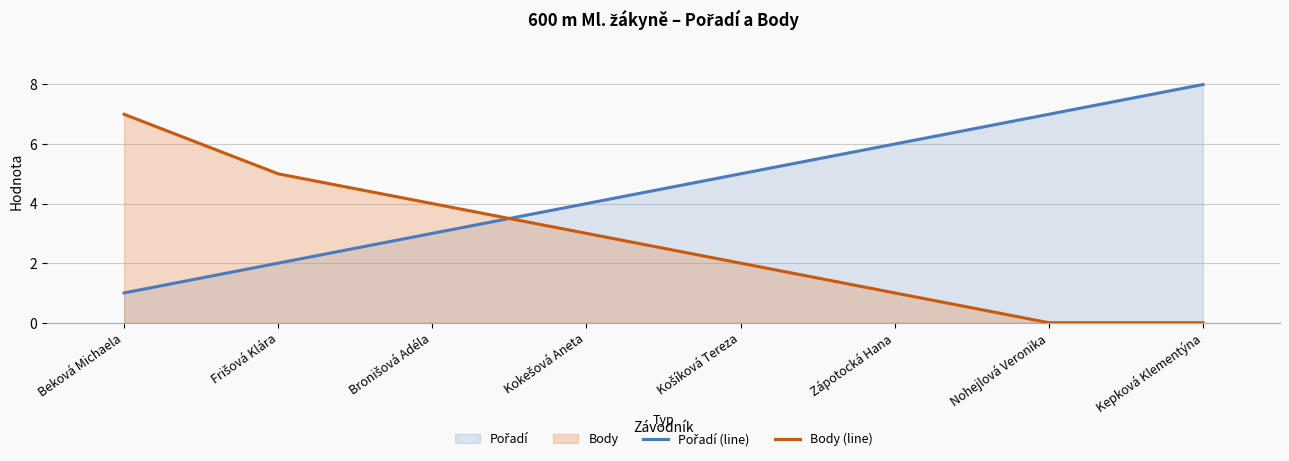

What is the label of the 7th point from the right?

Frišová Klára